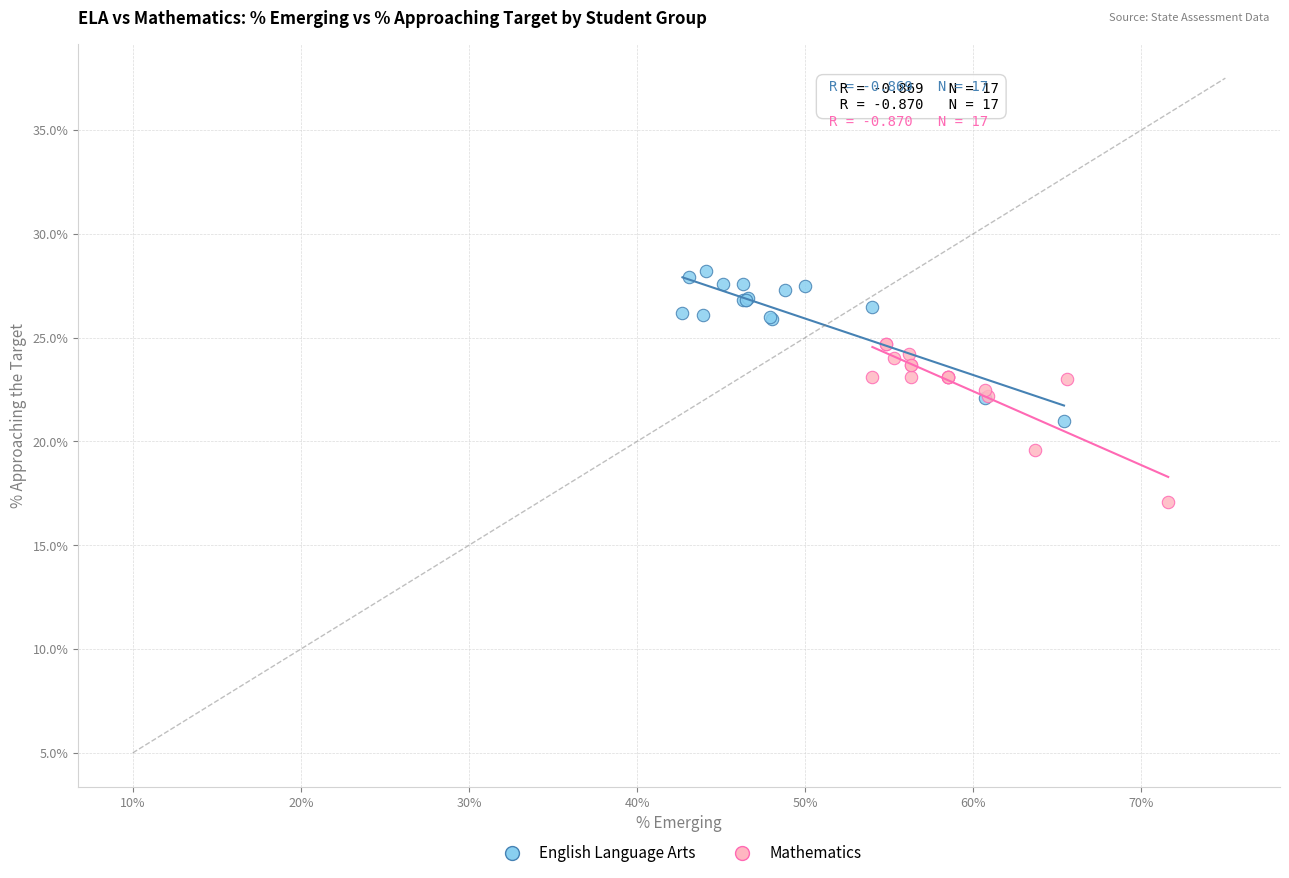

What are all the series names shown in the legend?

English Language Arts, Mathematics